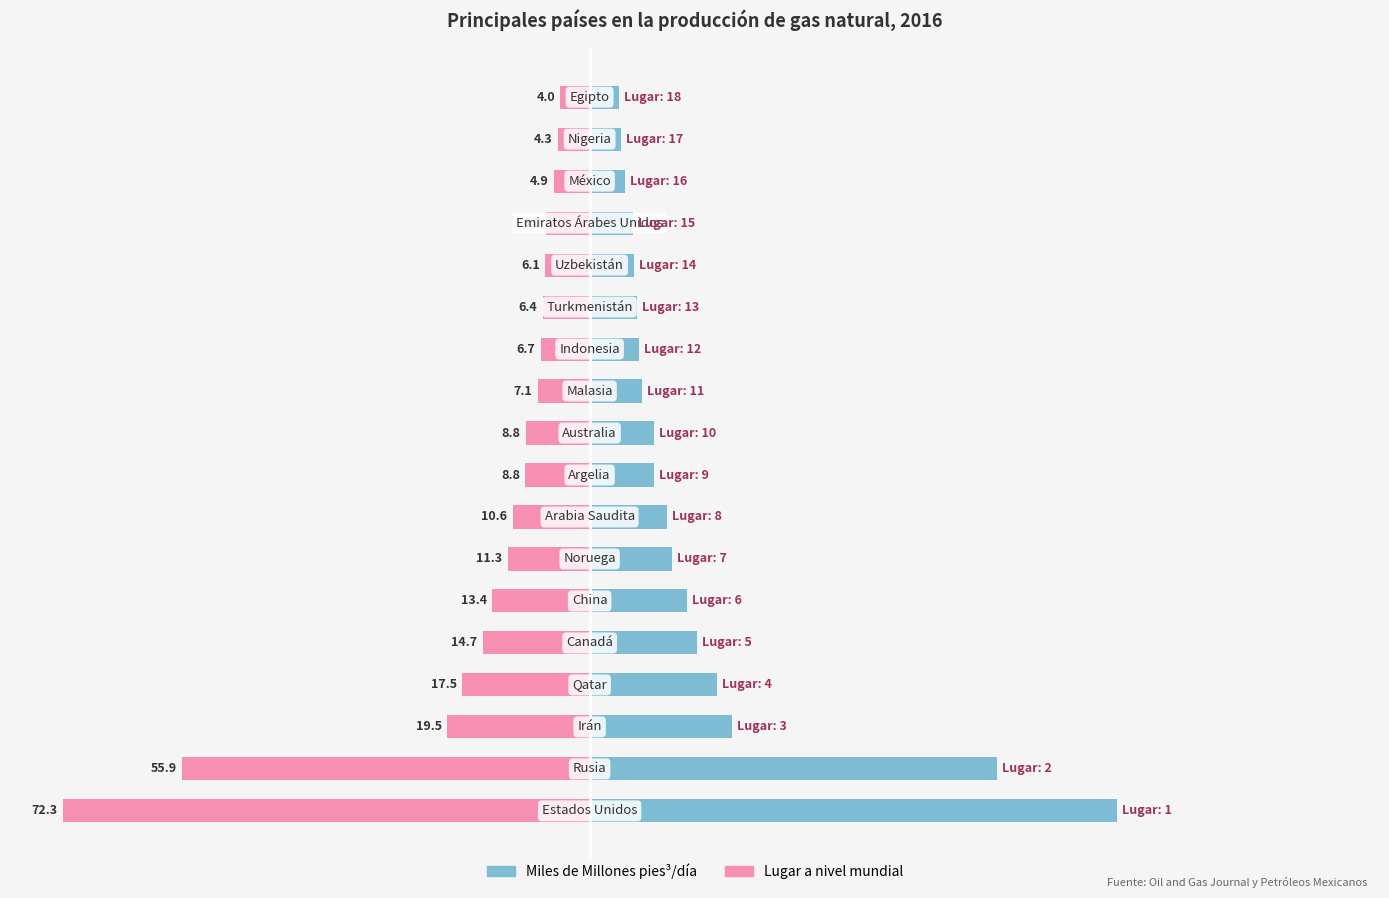

How many data points in Lugar a nivel mundial are above -8?

8